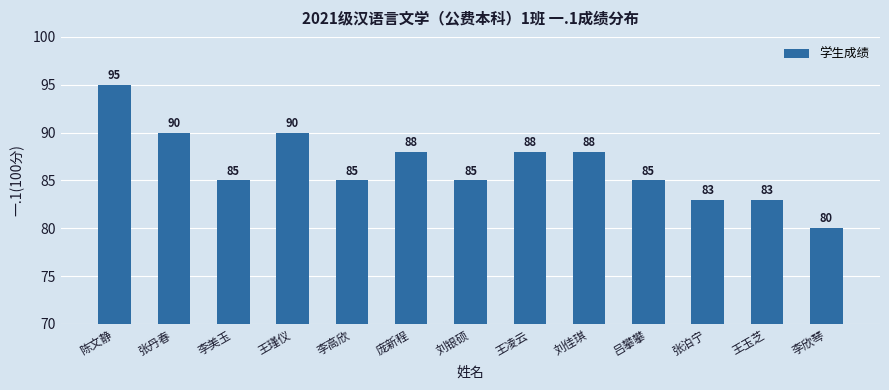

What is the label of the 11th bar from the right?

李美玉